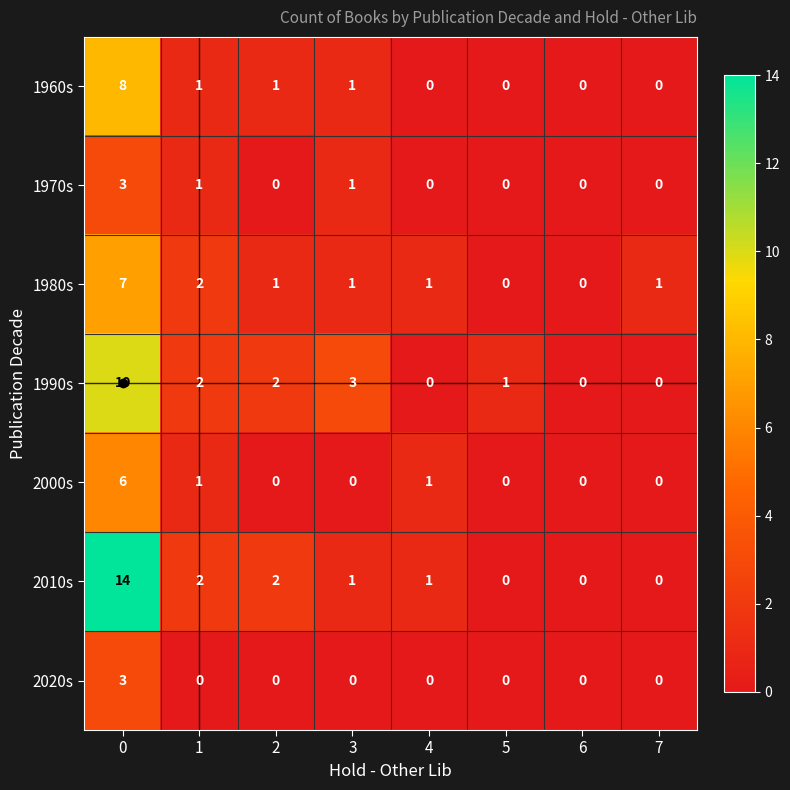

Is it true that 2000s equals 0 at 7?

True